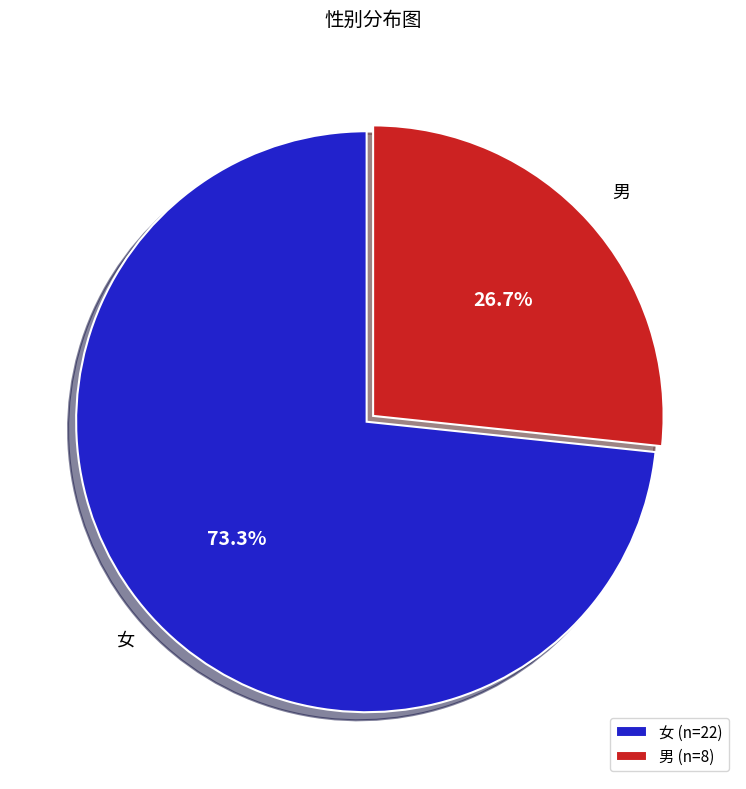

To the nearest percent, what portion does 男 represent?

27%